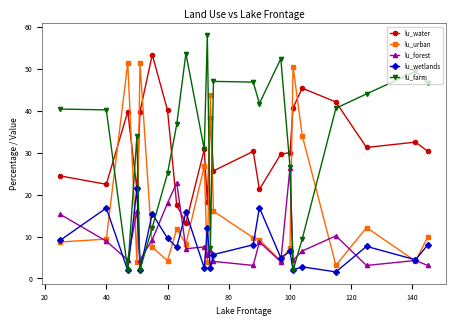

What is the highest value of the lu_wetlands series?

21.5